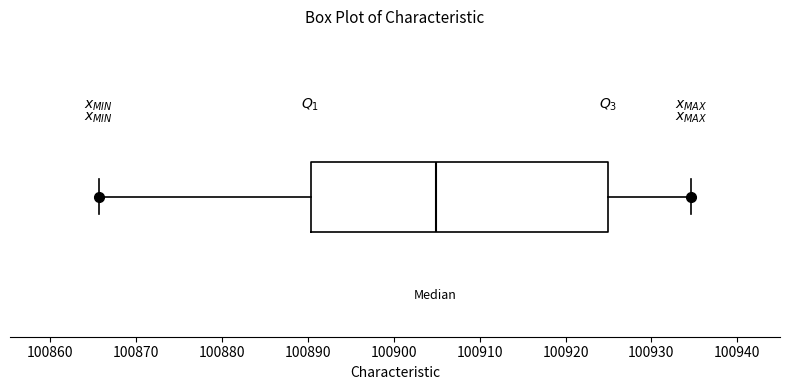

Where is the left edge of the box on the x-axis? The values are not printed on the chart, so give them approximately, as read against the axis.

100890